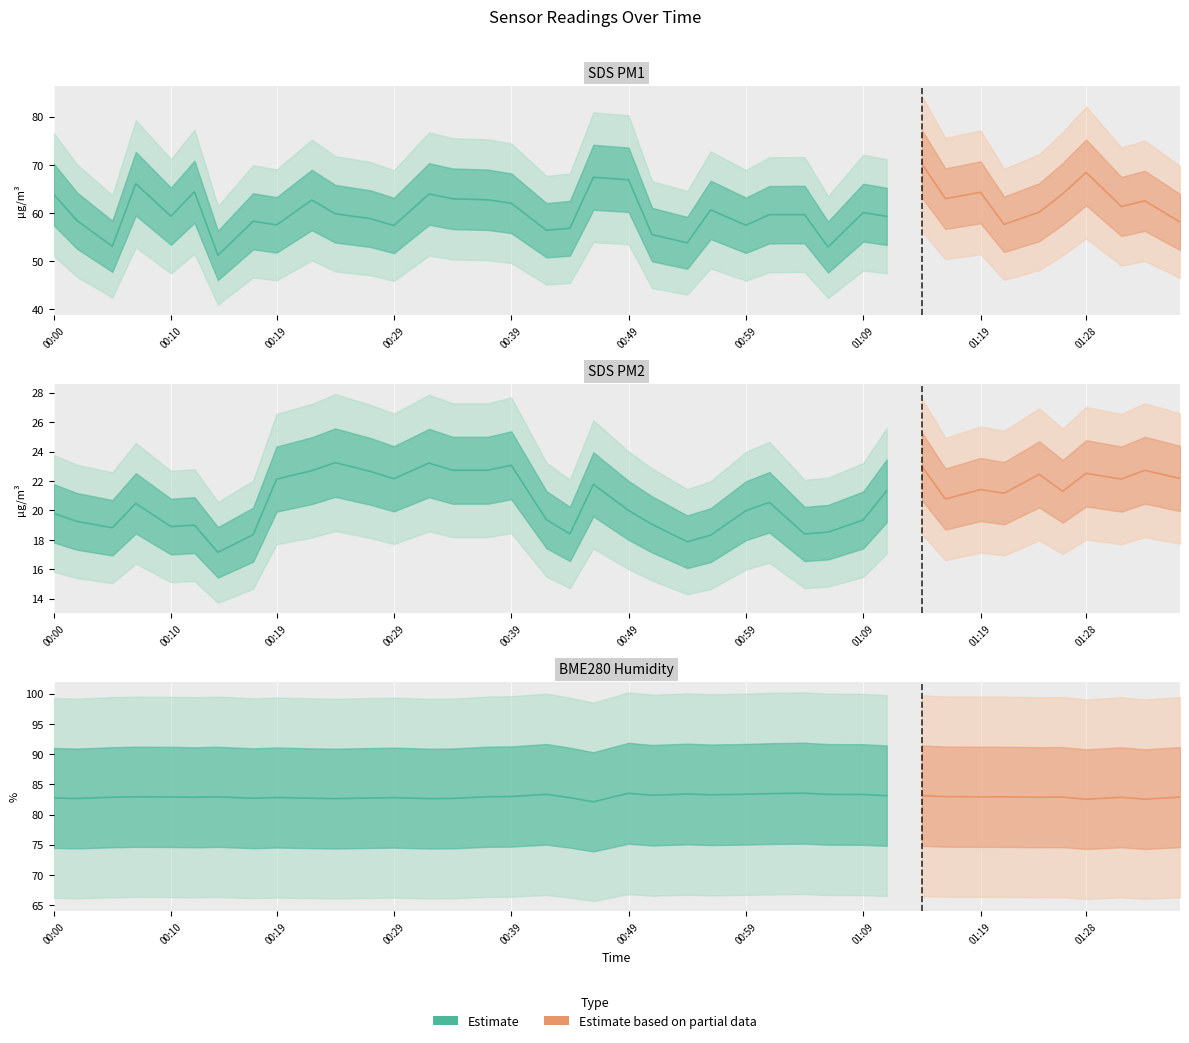

What is the lowest value of the SDS_P2 series?

17.1